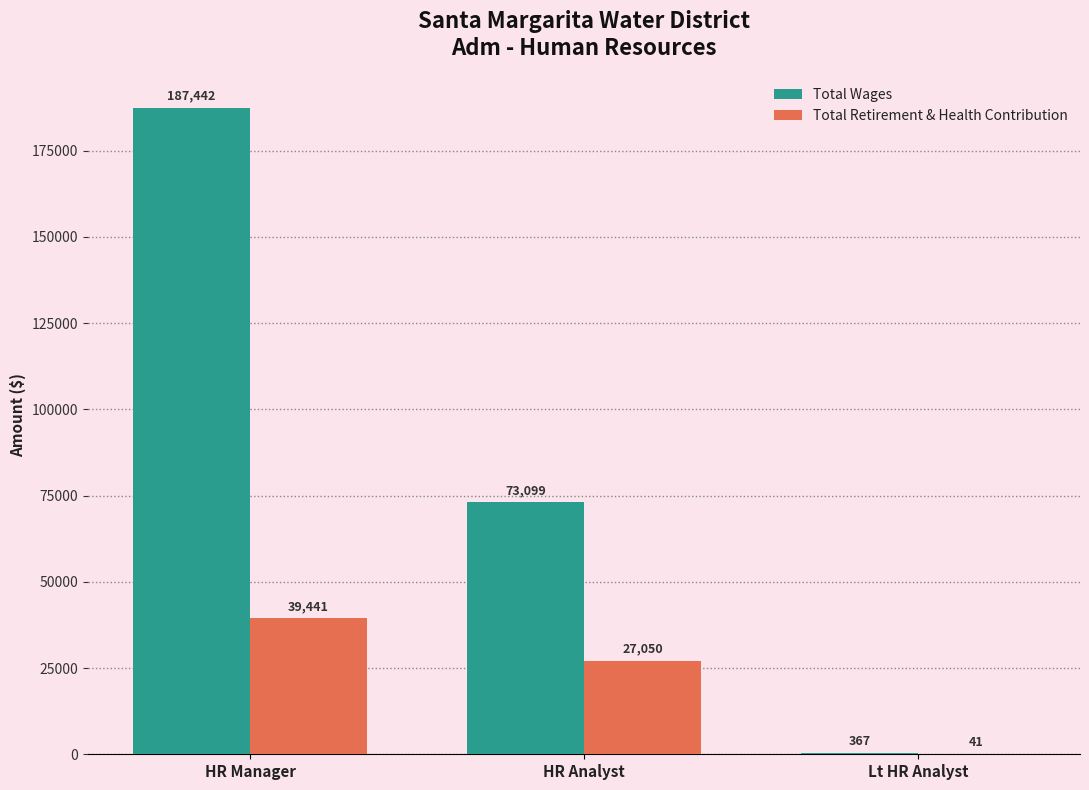

What is the greatest value displayed?

187442